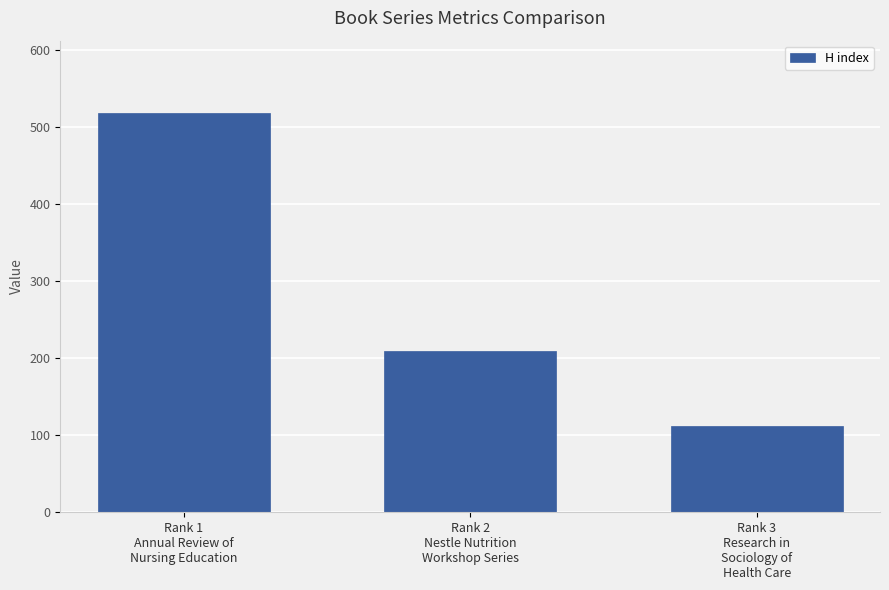

What is the change in value from Rank 1
Annual Review of
Nursing Education to Rank 3
Research in
Sociology of
Health Care?

-407